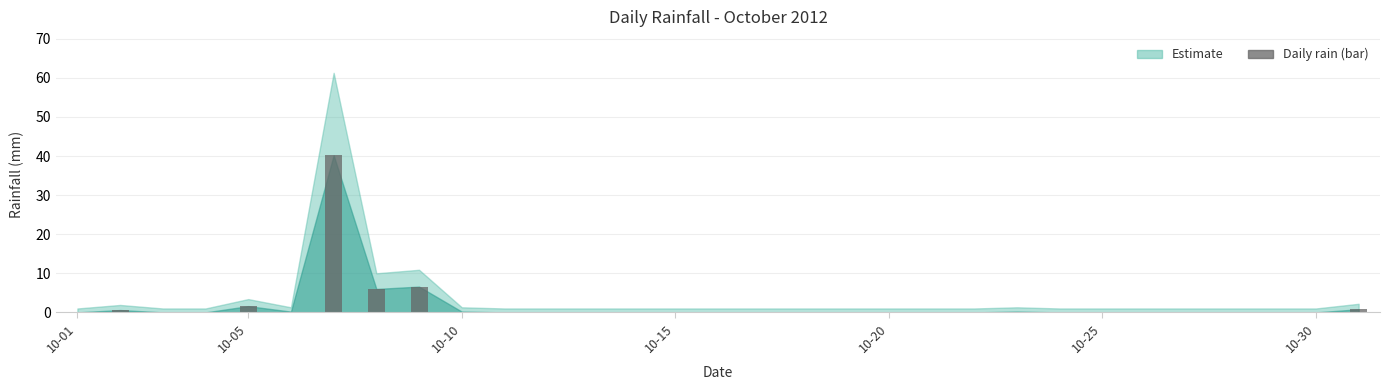

What is the greatest value displayed?

40.2